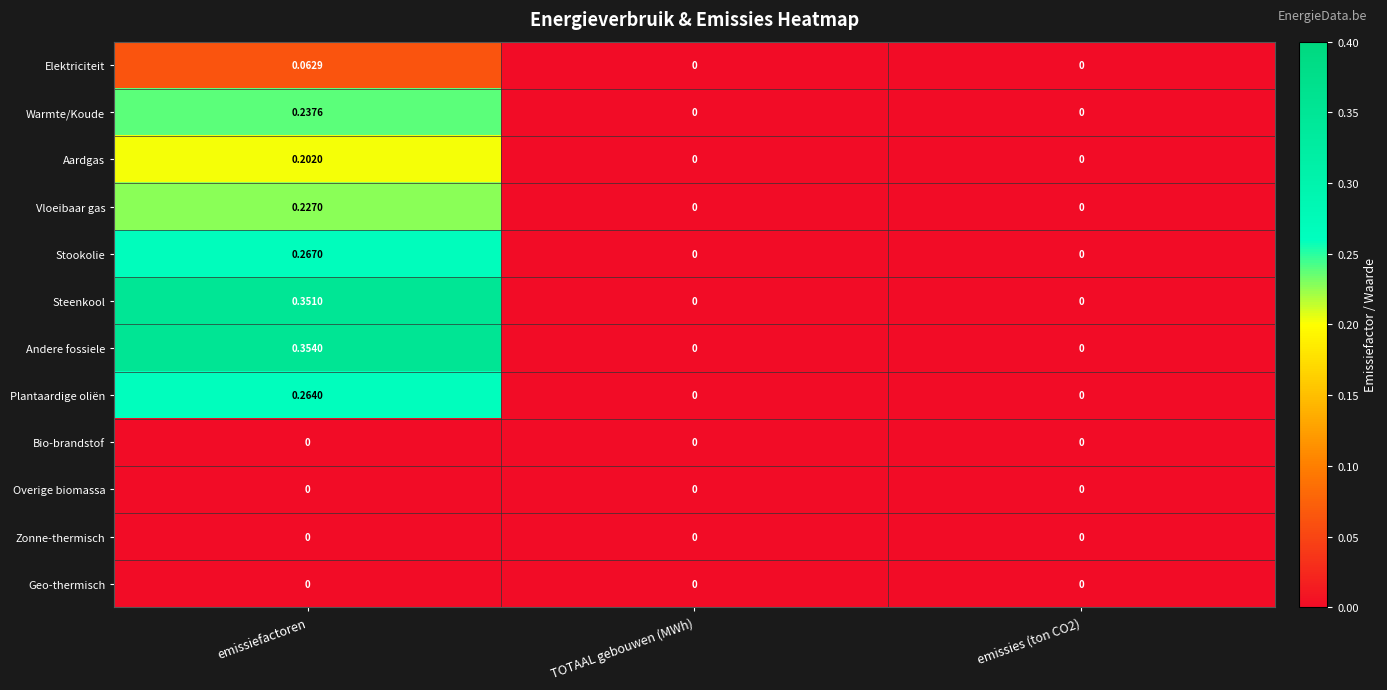

At which category is the sum across all series the highest?

emissiefactoren